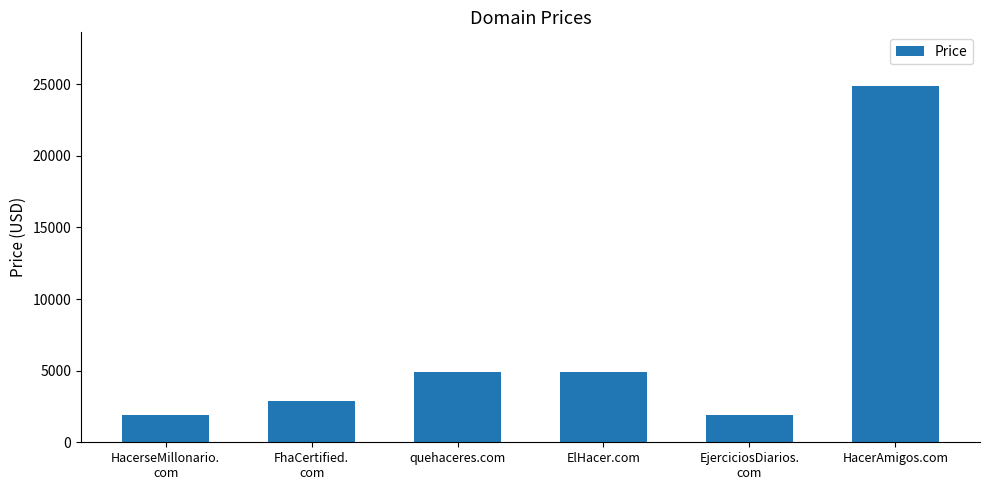

Reading right to left, what are all the values shown in this chart?

HacerAmigos.com=24888	EjerciciosDiarios.
com=1888	ElHacer.com=4888	quehaceres.com=4888	FhaCertified.
com=2888	HacerseMillonario.
com=1888